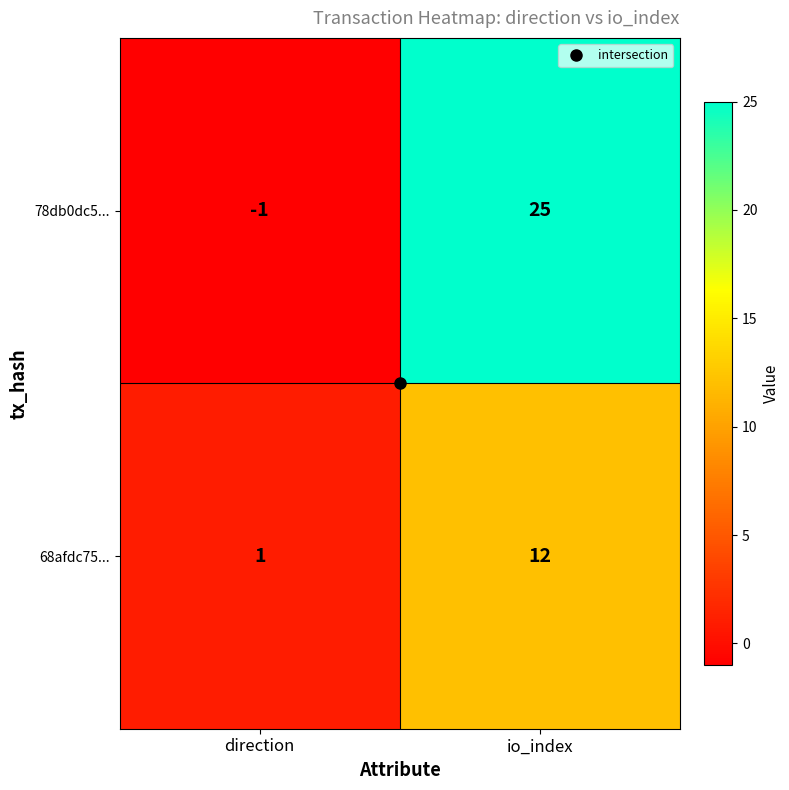

Where is 78db0dc5... nearest to the value 12?

direction